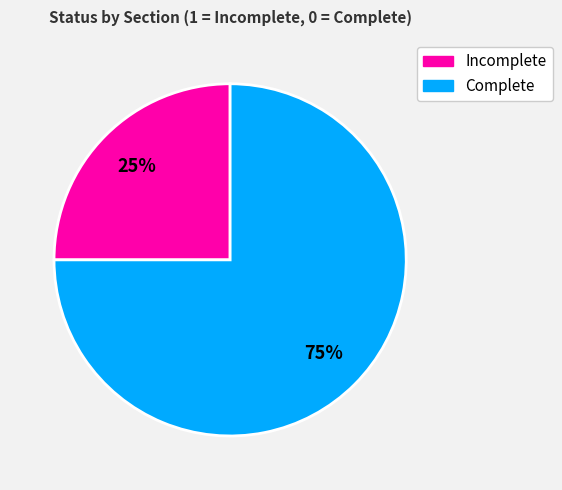

How many segments does this pie chart have?

2